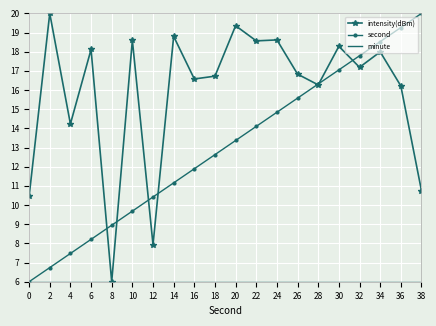

The second series shows 14.1 at 22. True or false?

True